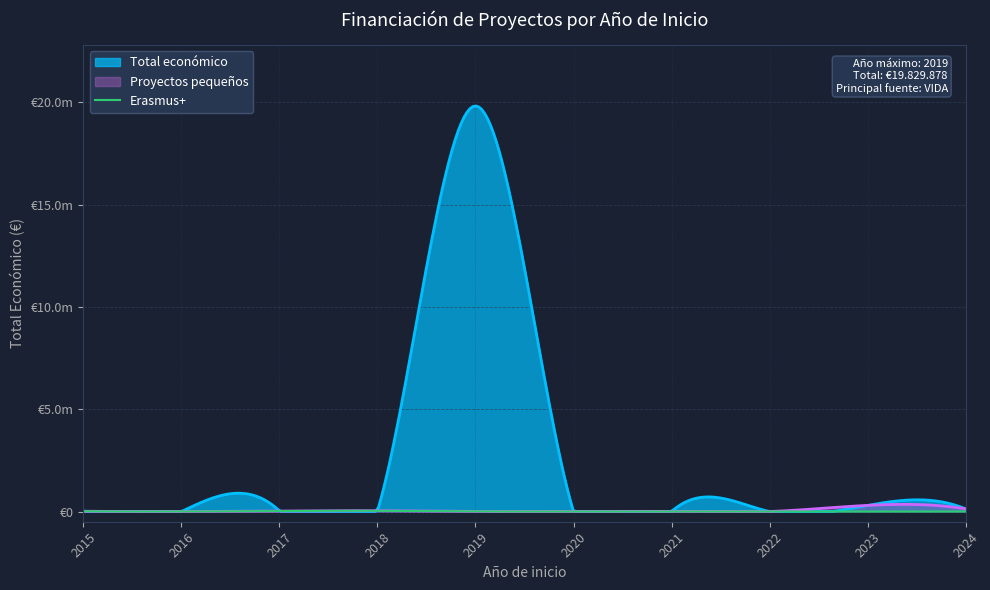

What is the value of the 3rd point from the left?

33853.0